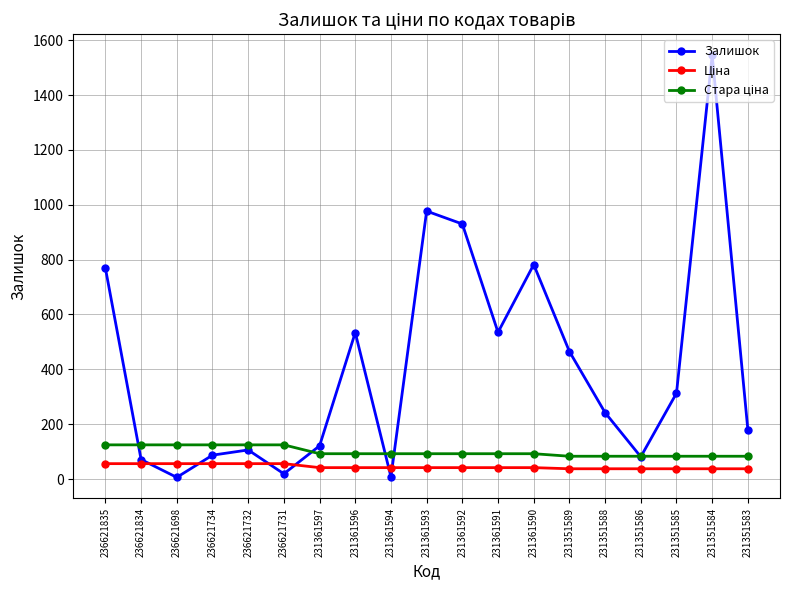

The value of Залишок at 231351584 is 2699.0. True or false?

False